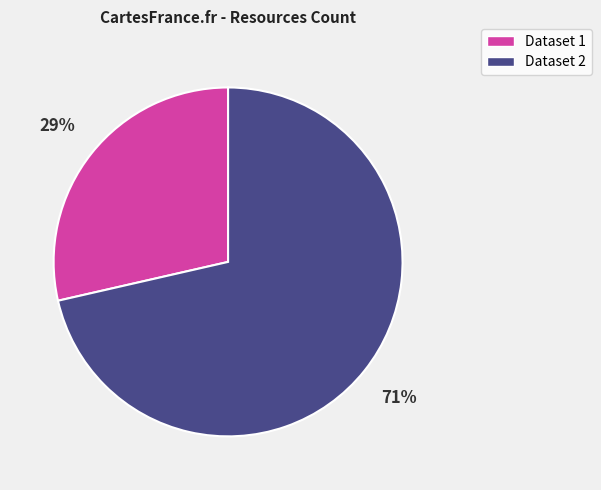

How many segments does this pie chart have?

2